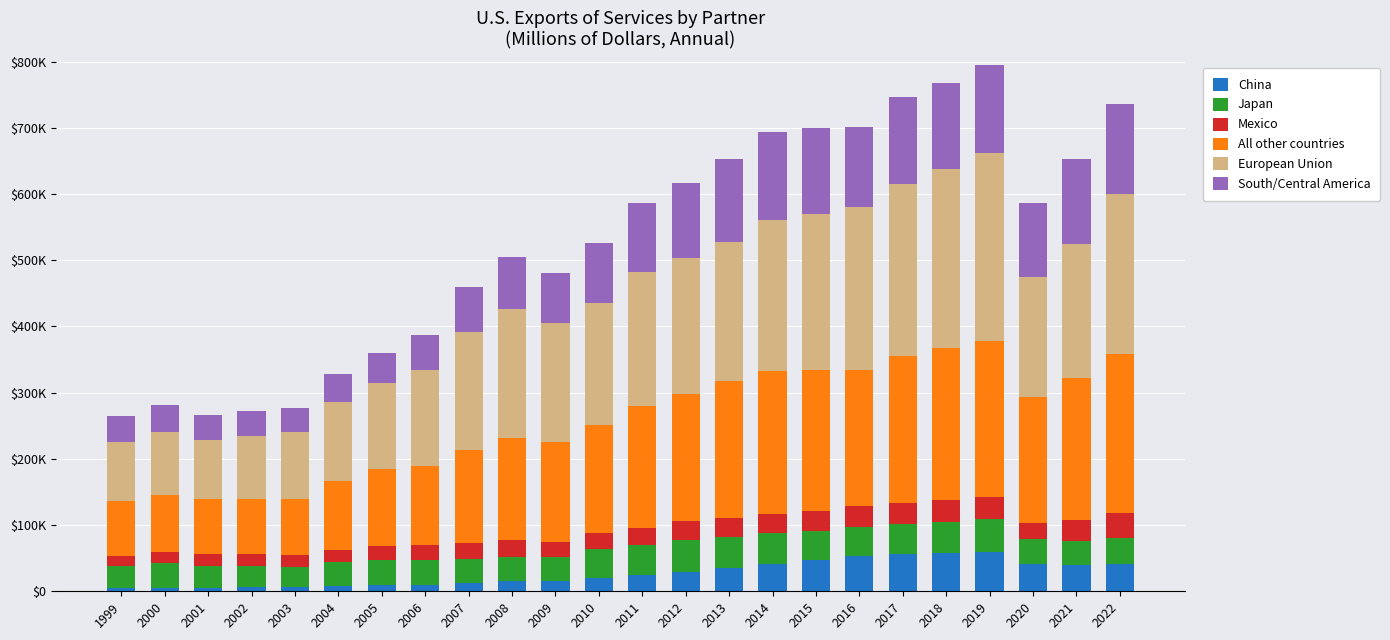

Does the chart contain stacked bars?

Yes